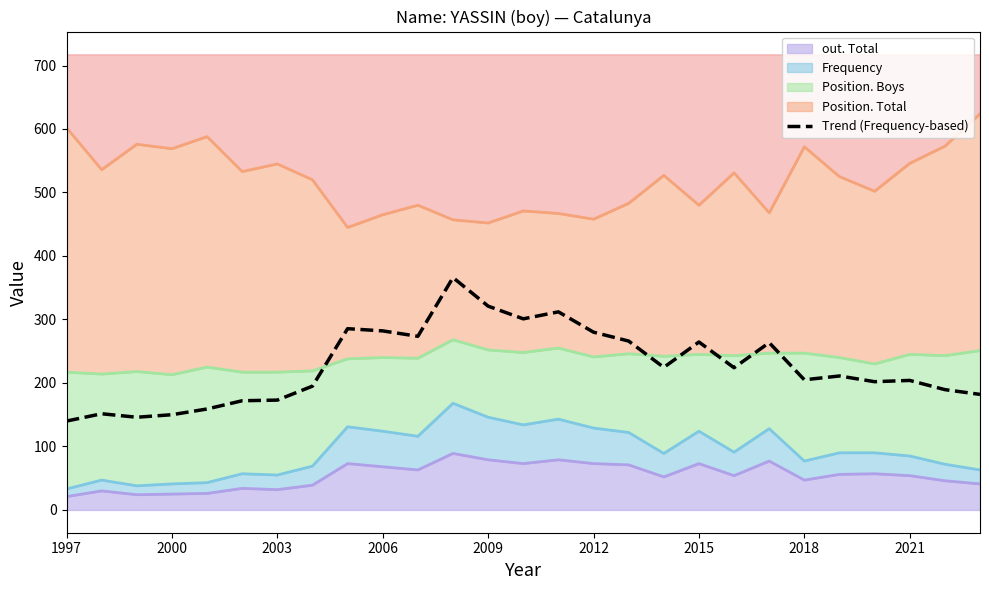

How many lines are shown in the chart?

1